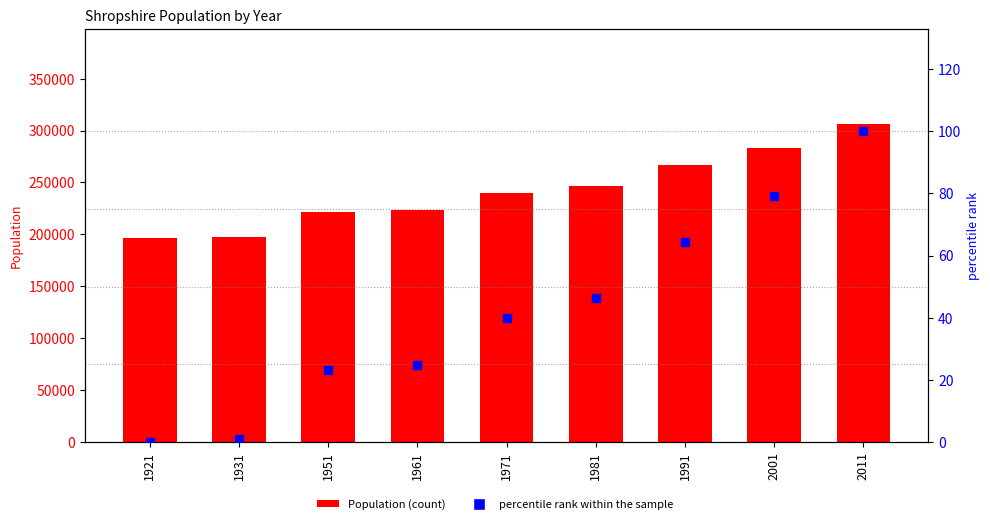

At which category is the sum across all series the highest?

2011